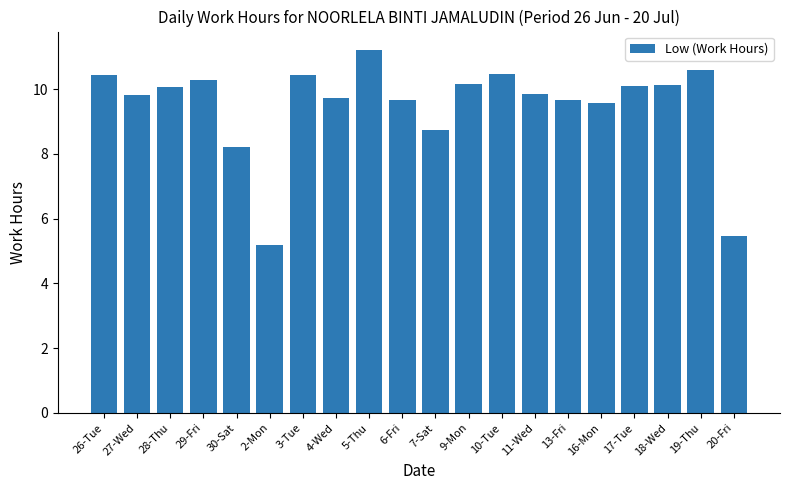

What is the smallest value displayed?

5.2